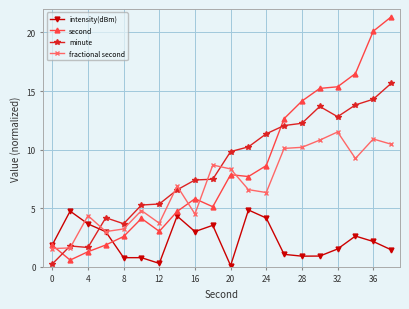

True or false: second has more than 0 interior local peaks.

True